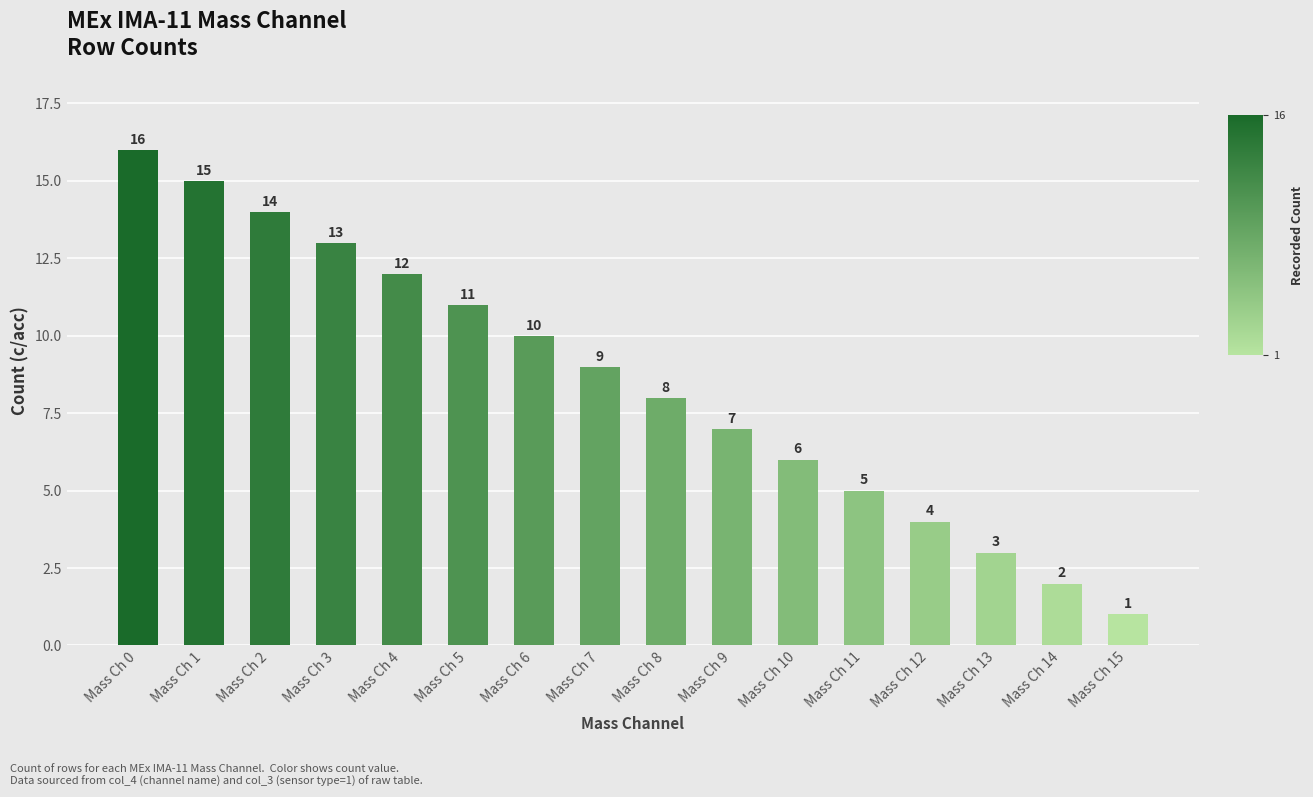

What is the change in value from Mass Ch 1 to Mass Ch 5?

-4